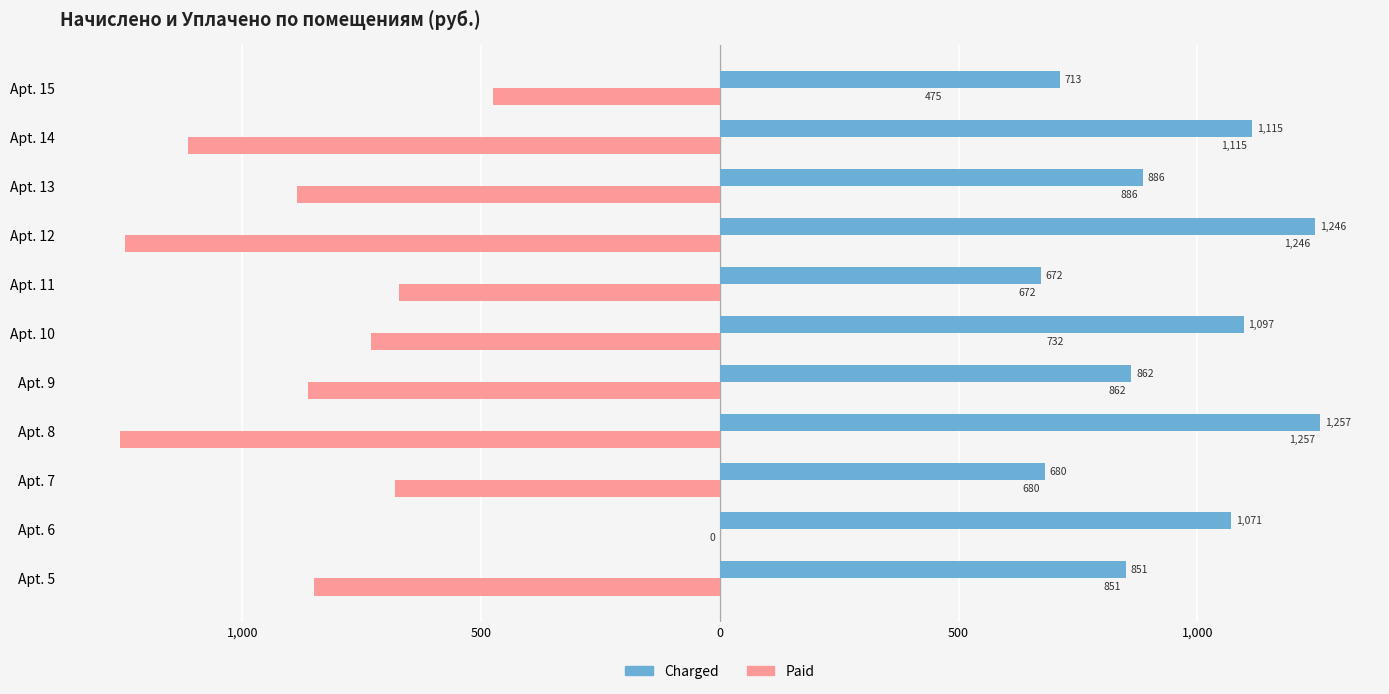

What are all the series names shown in the legend?

Charged, Paid